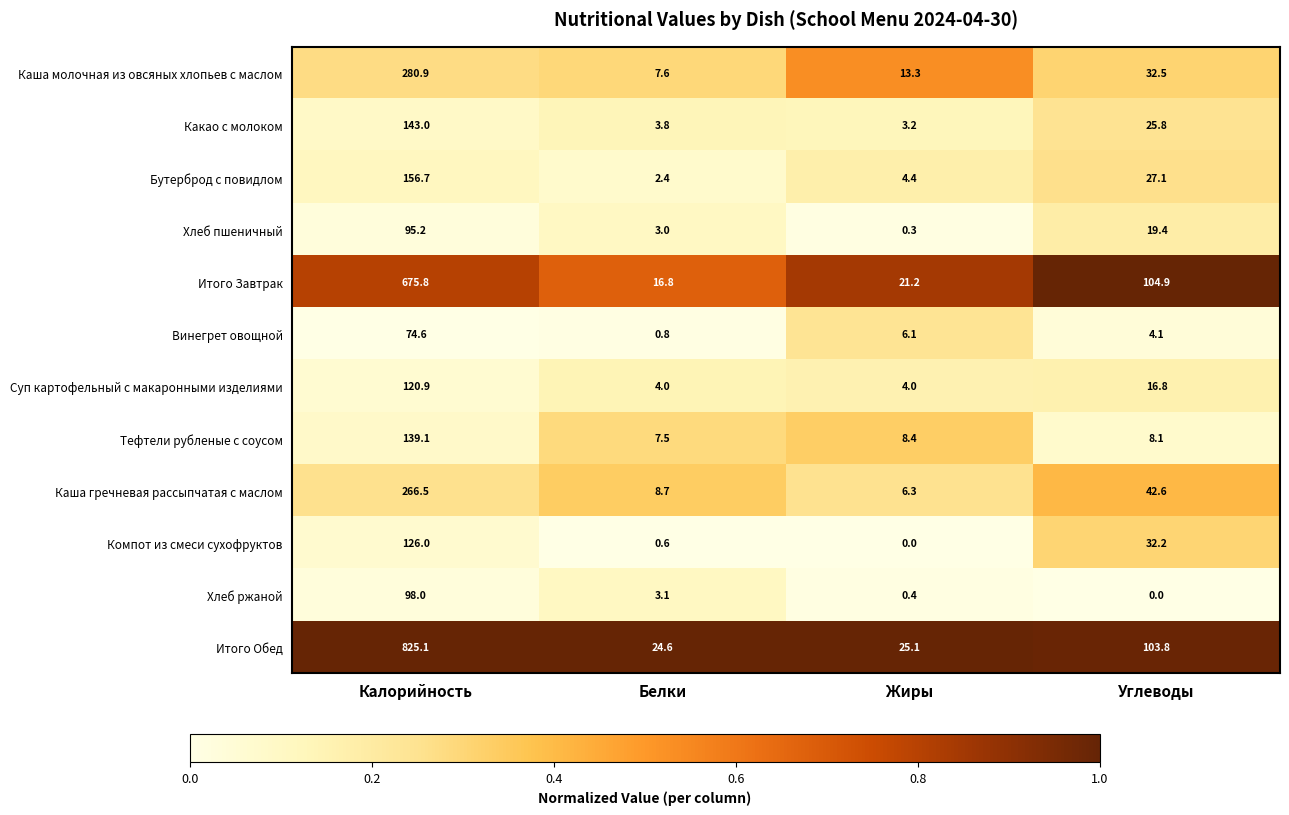

Where is Суп картофельный с макаронными изделиями nearest to the value 62?

Углеводы